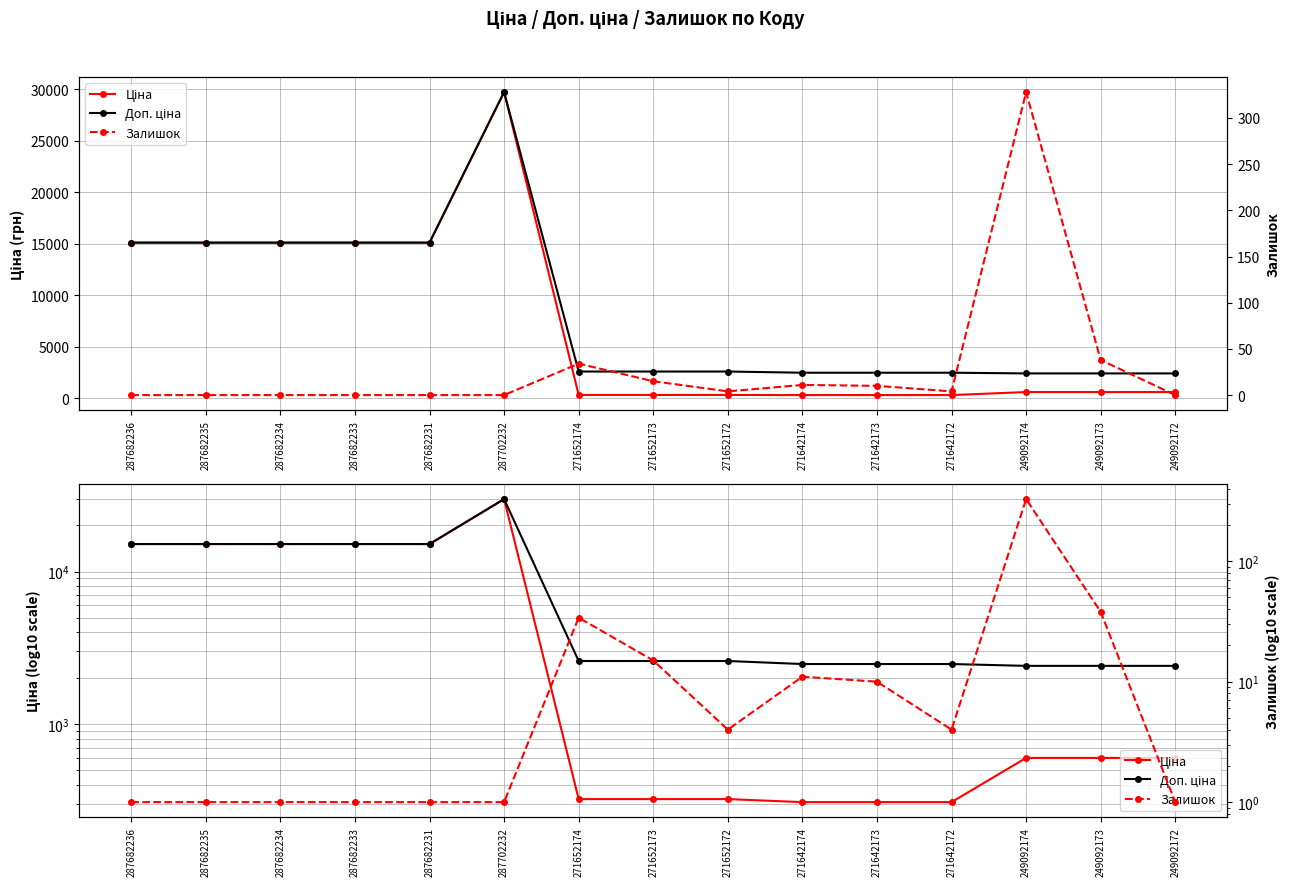

Which series has the largest range (max minus min)?

Ціна